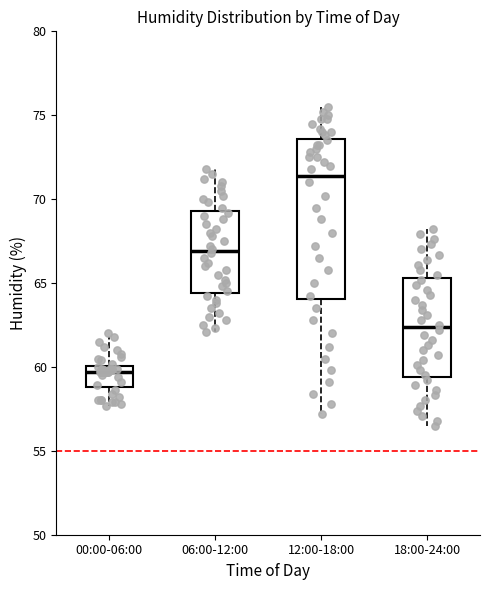

Which box is the tallest, from its lower edge to its upper edge?

12:00-18:00